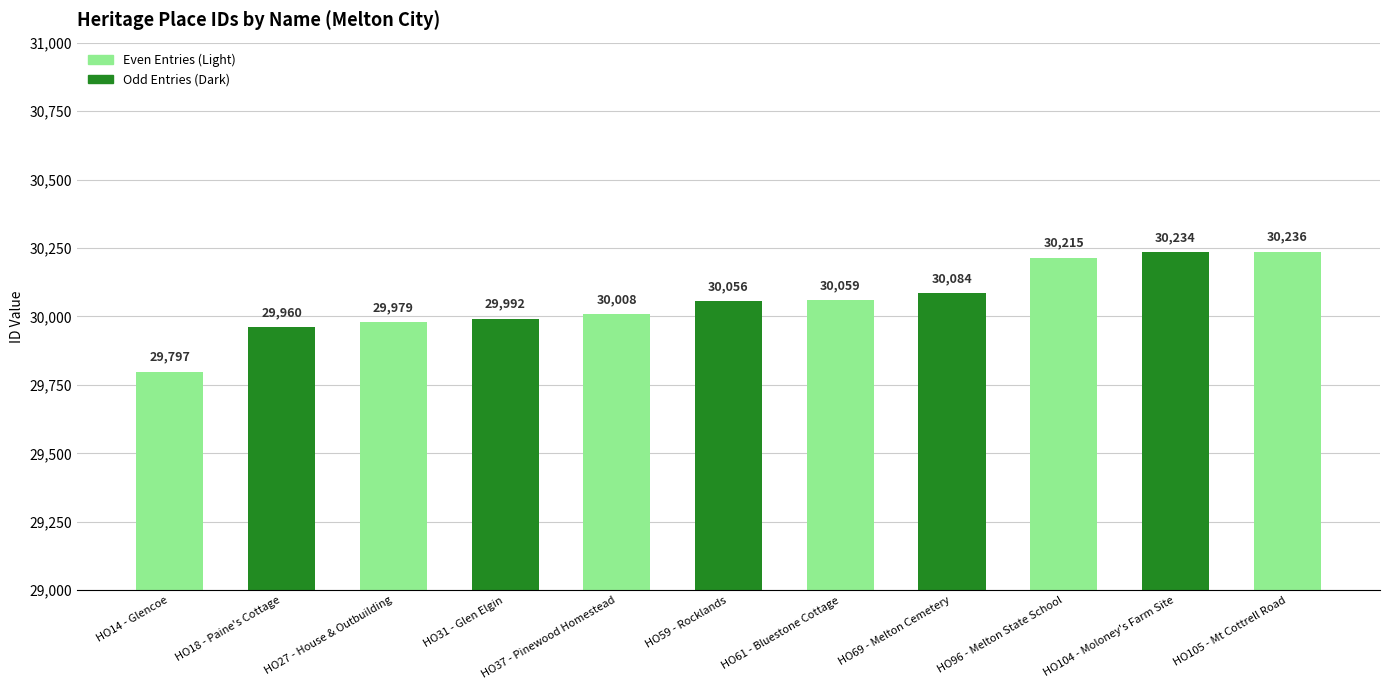

What is the sum of all values?

330620